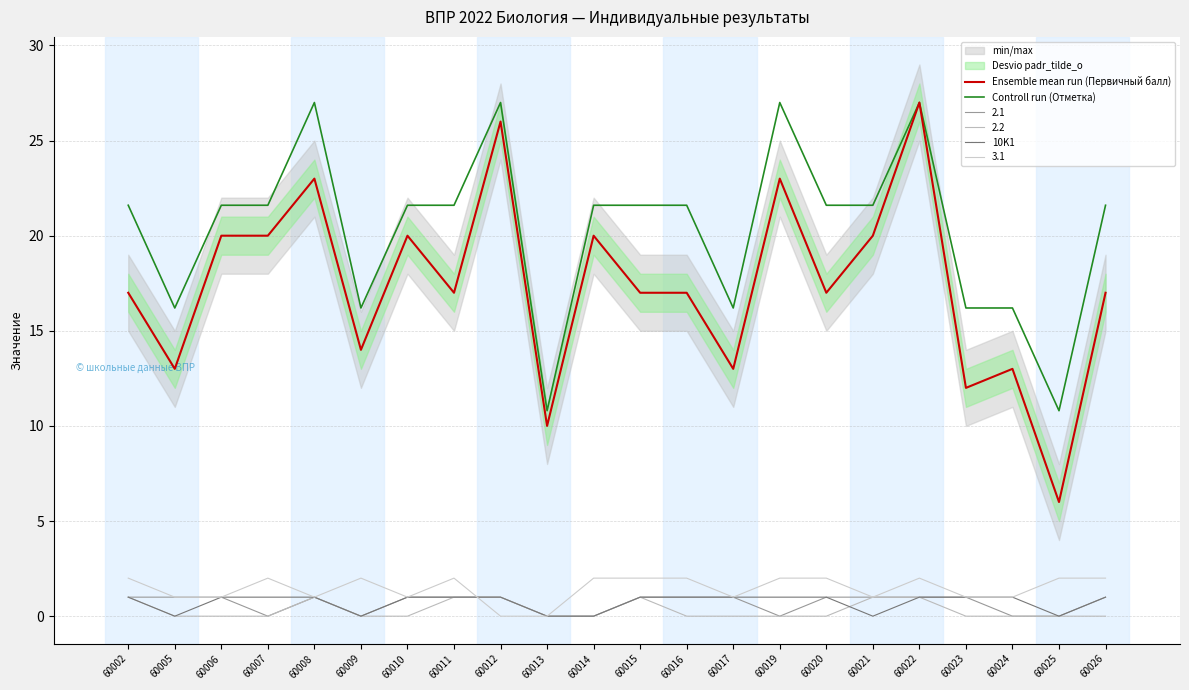

Rank the series at 60008 from highest to lowest value.

Controll run (Отметка), Ensemble mean run (Первичный балл), 10K1